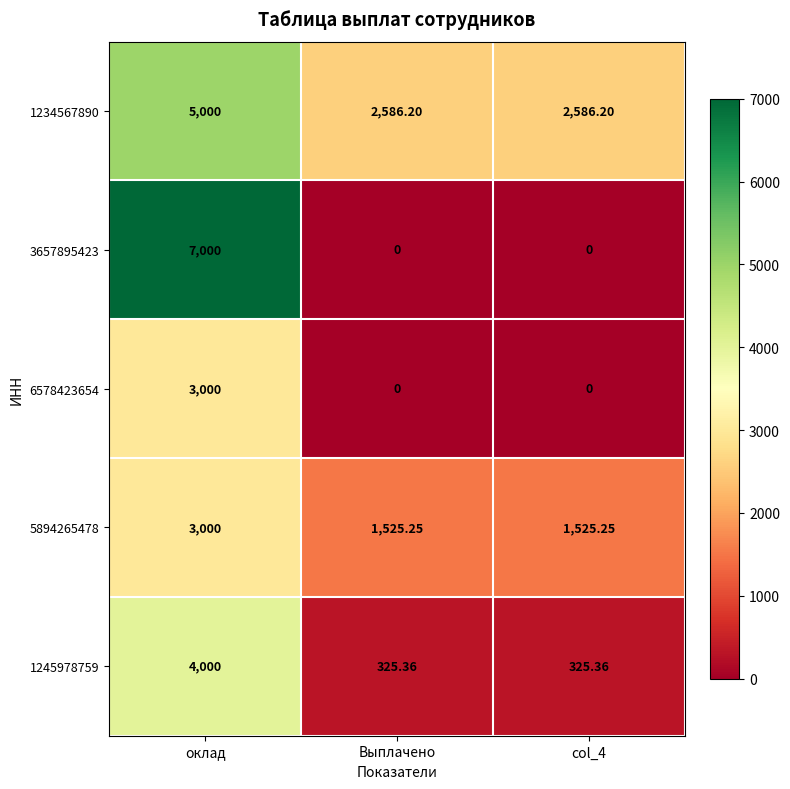

At which category is the sum across all series the highest?

оклад